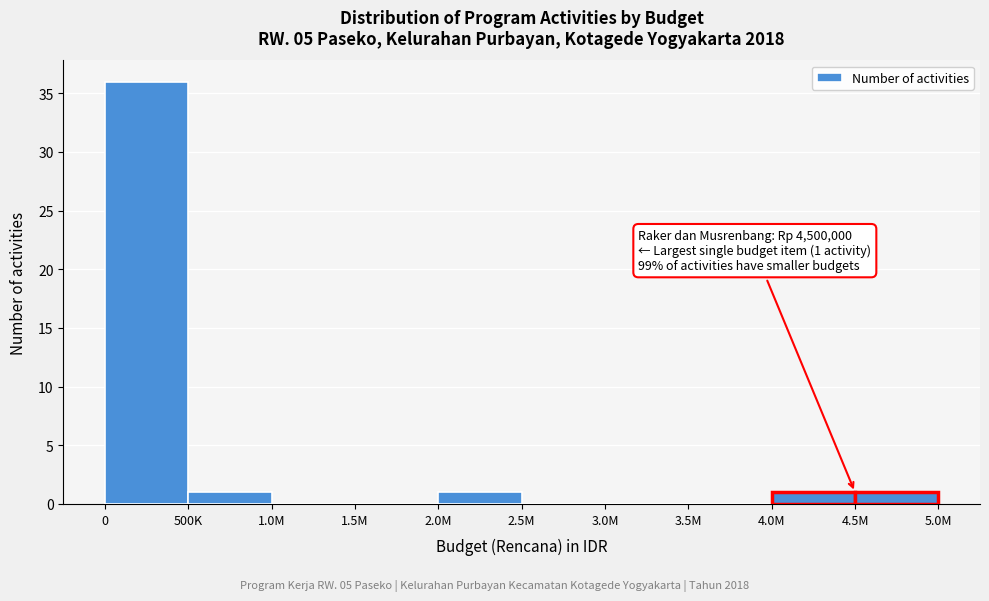

Reading left to right, list all the values displayed in this chart.

0=36	500K=1	1.0M=0	1.5M=0	2.0M=1	2.5M=0	3.0M=0	3.5M=0	4.0M=1	4.5M=1